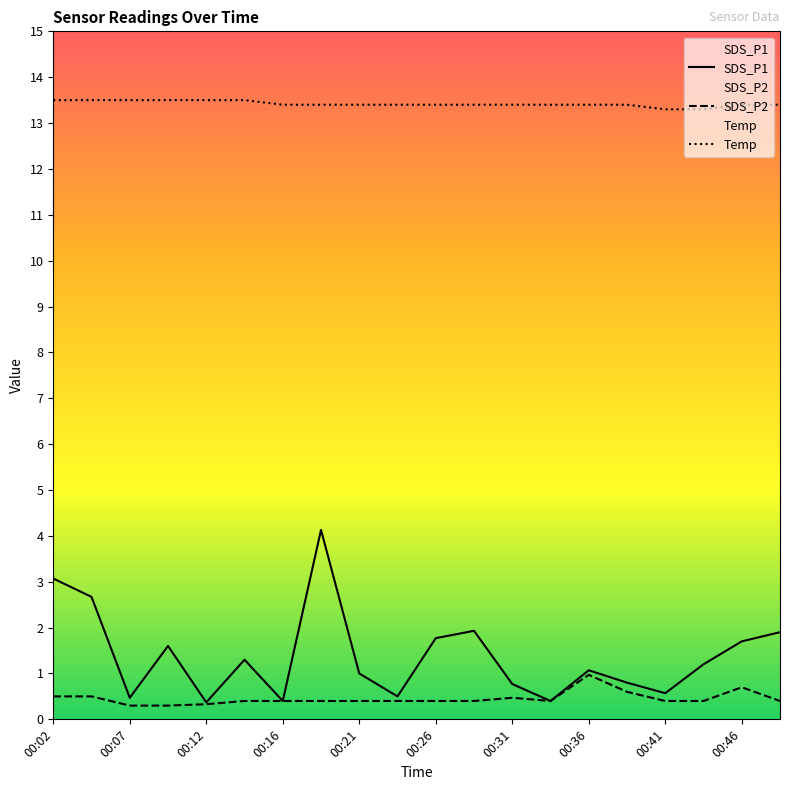

What is the lowest value of the SDS_P1 series?

0.4